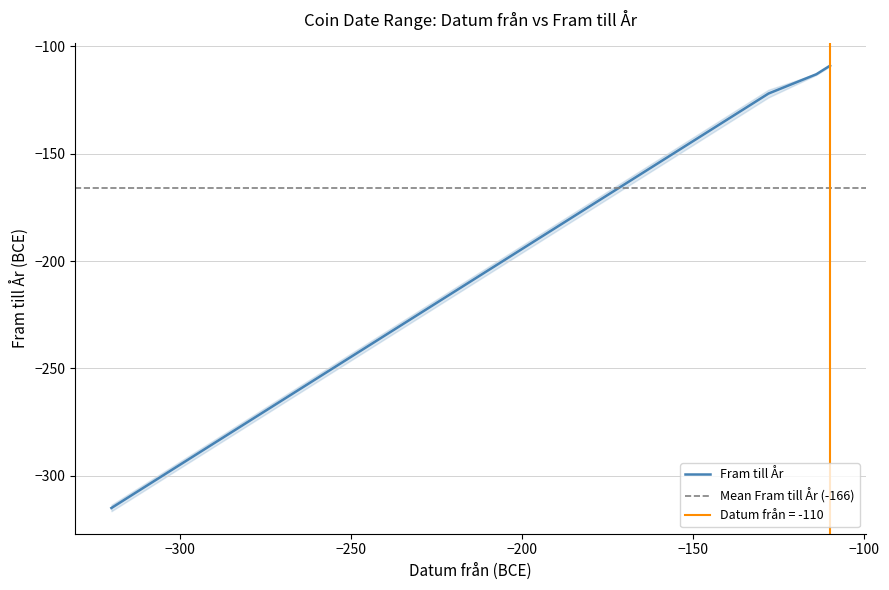

Is this an area chart (filled region under the line)?

No